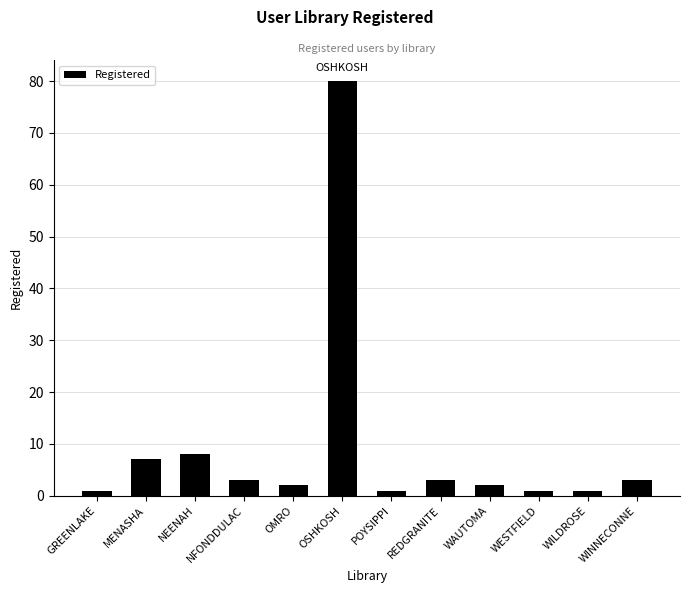

What is the difference between the maximum and minimum values?

79